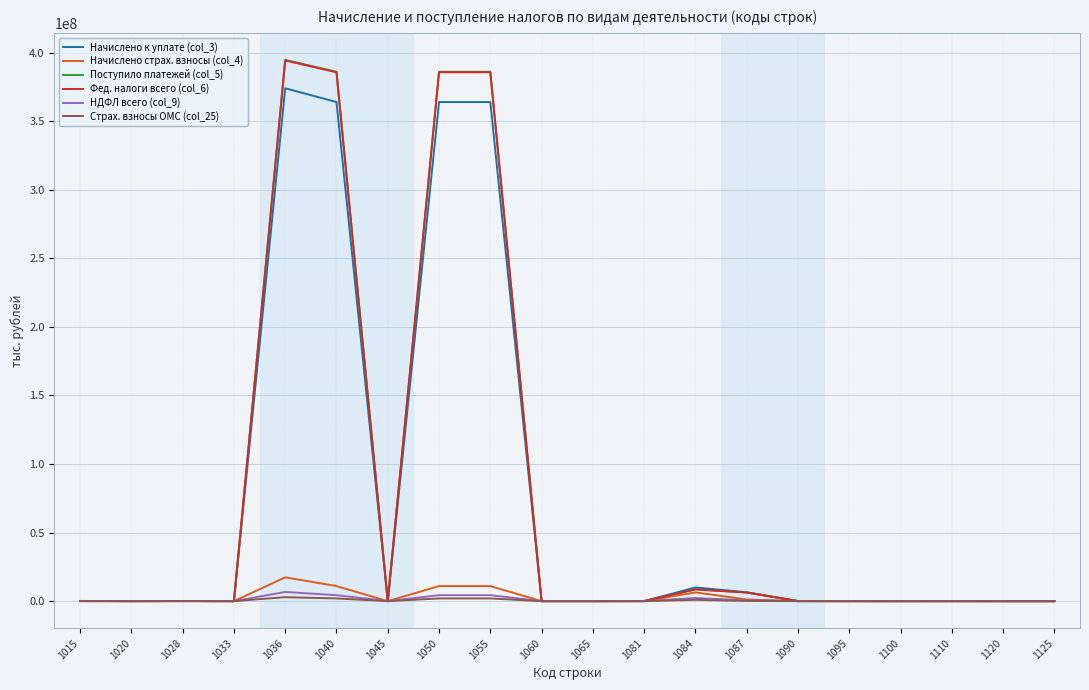

Which series has the largest range (max minus min)?

Поступило платежей (col_5)